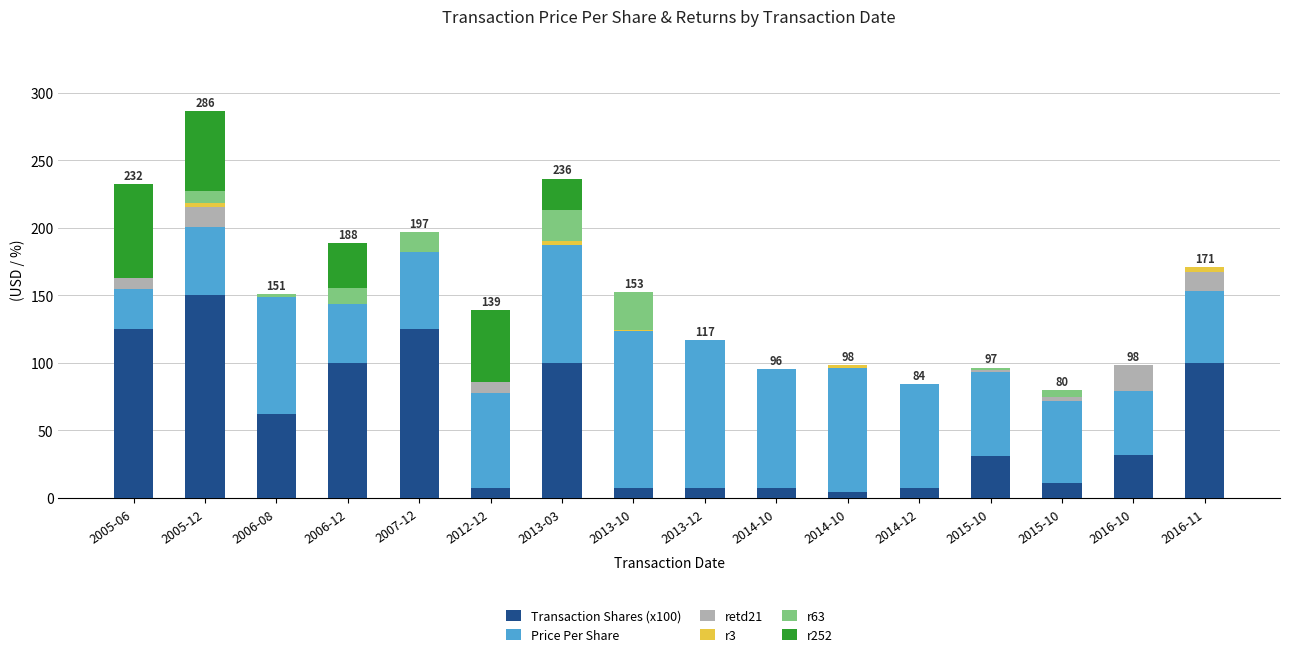

What is the total value across all series at 2016-11?

171.1